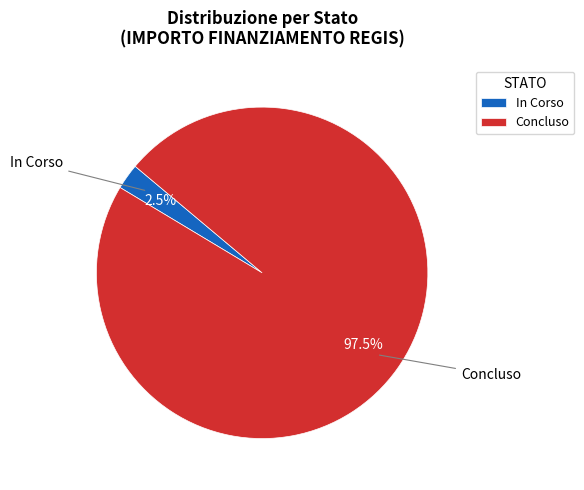

How many slices are in this pie chart?

2